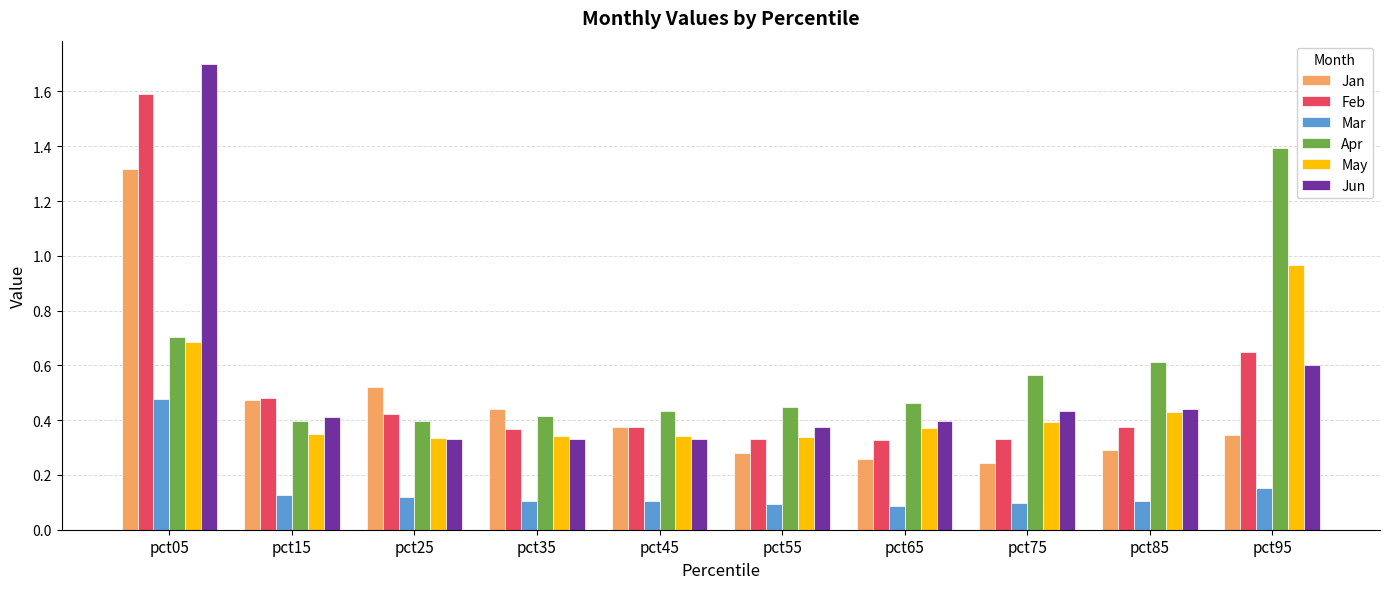

Is the value of May at pct25 greater than the value of Mar at pct35?

Yes